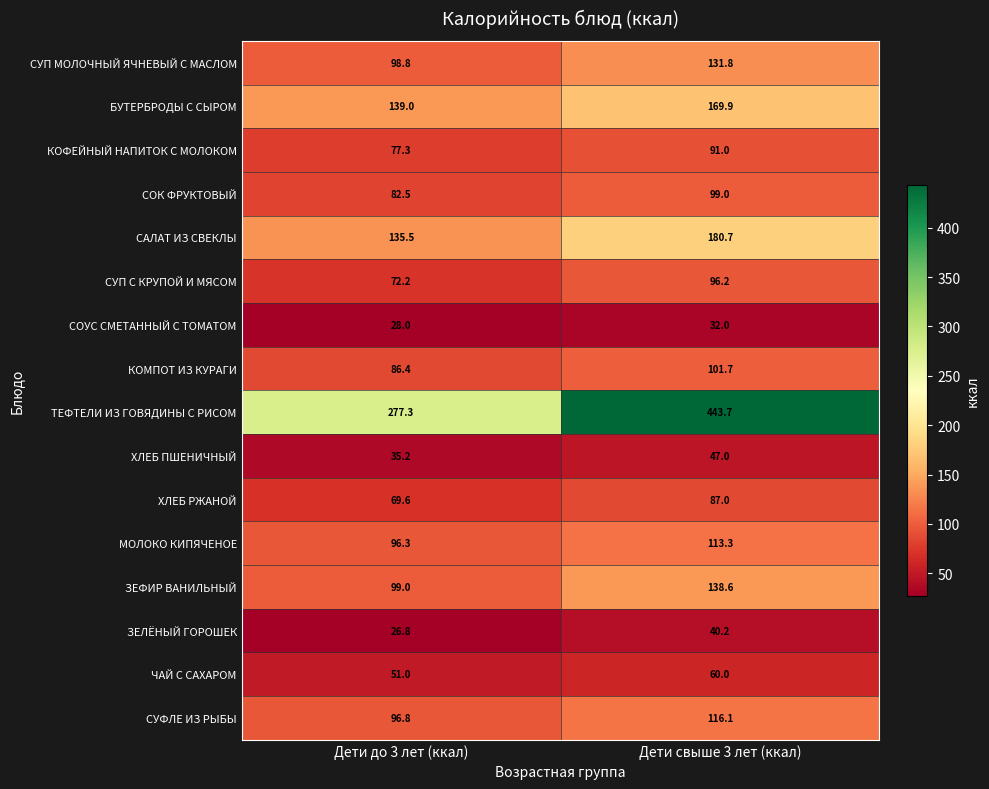

What is the sum of all ЧАЙ С САХАРОМ values?

111.0